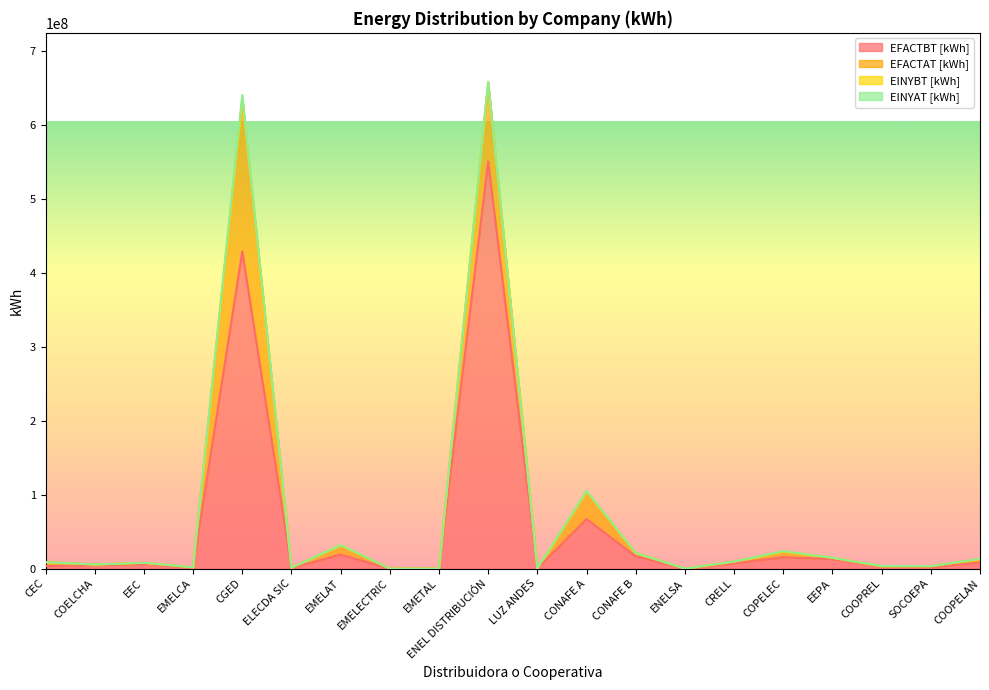

In EINYBT [kWh], how many points are lower than both neighbors (excluding endpoints)?

6